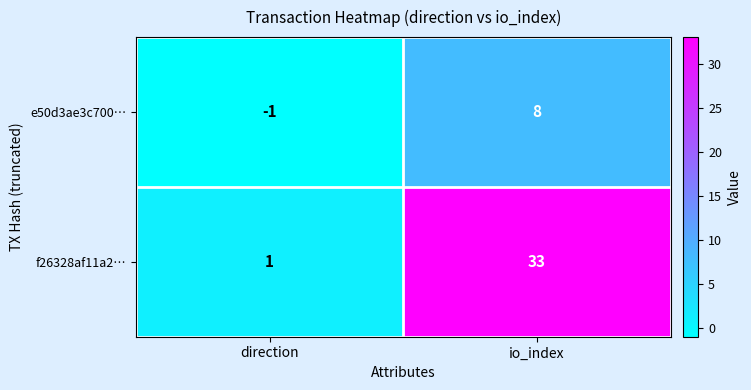

Rank the series by their average value, from lowest to highest.

e50d3ae3c700…, f26328af11a2…